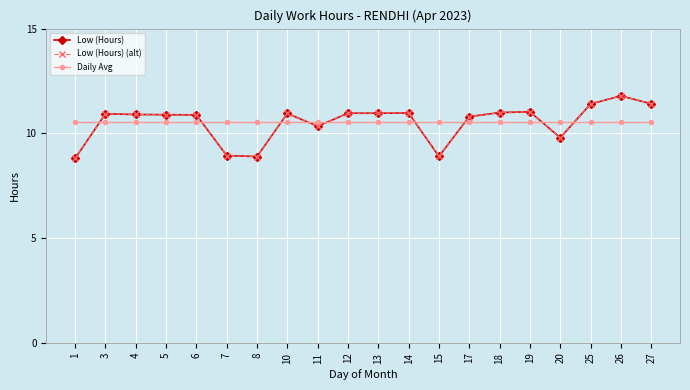

Which series has the largest range (max minus min)?

Low (Hours)